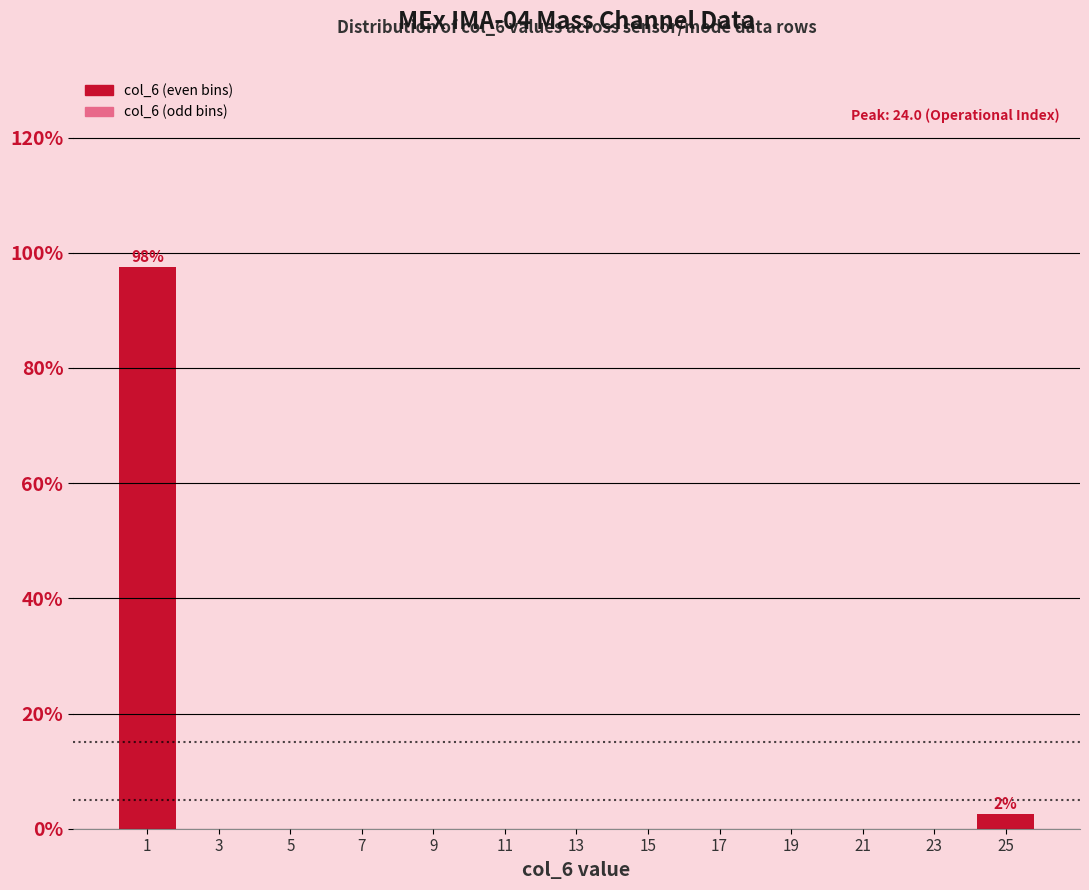

Which range on the x-axis has the tallest bar?

0 to 2